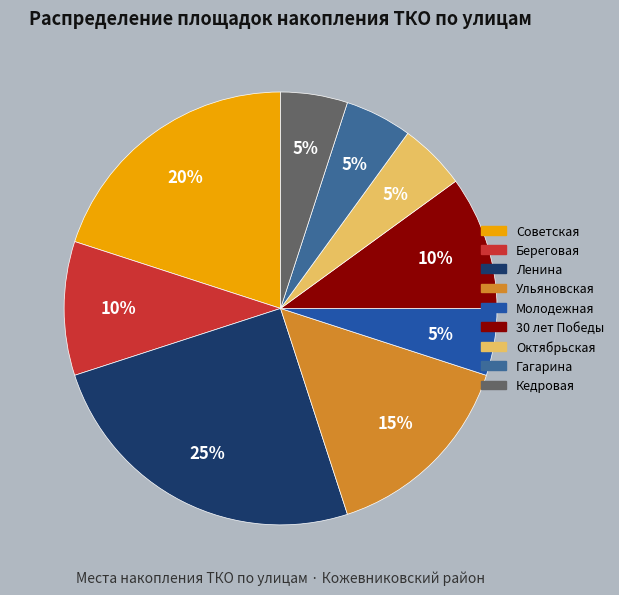

To the nearest percent, what is the difference between the largest and smallest slice percentages?

20%